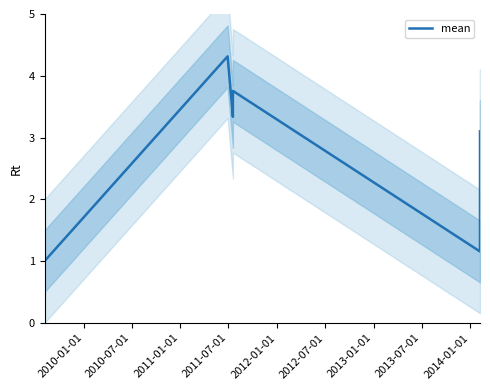

What is the label of the 4th point from the left?

2011-07-01